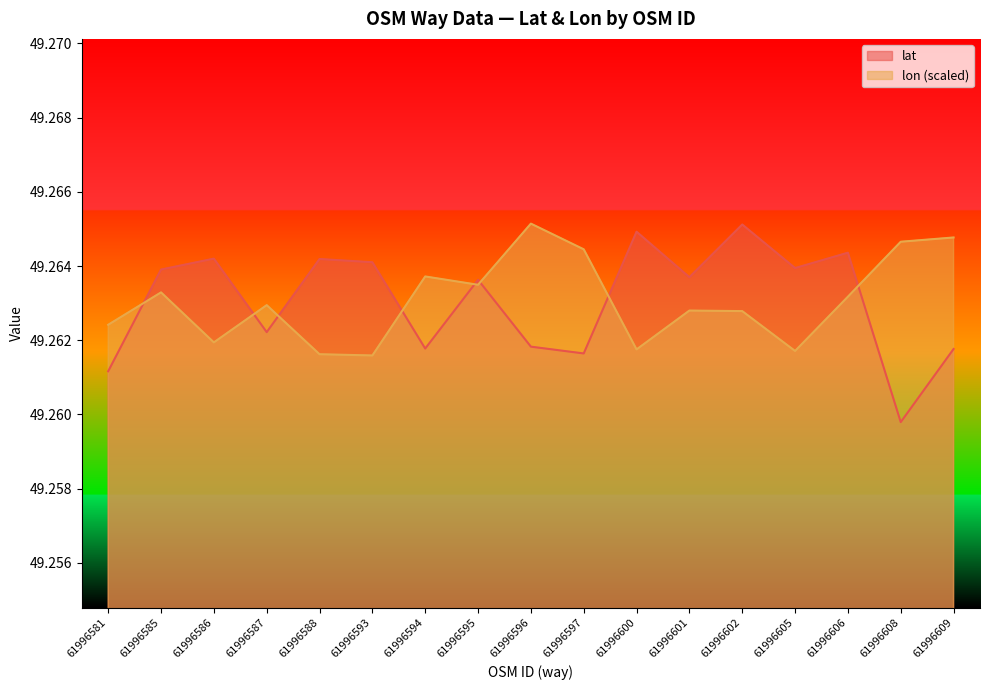

The value of lat at 61996608 is 81.6. True or false?

False